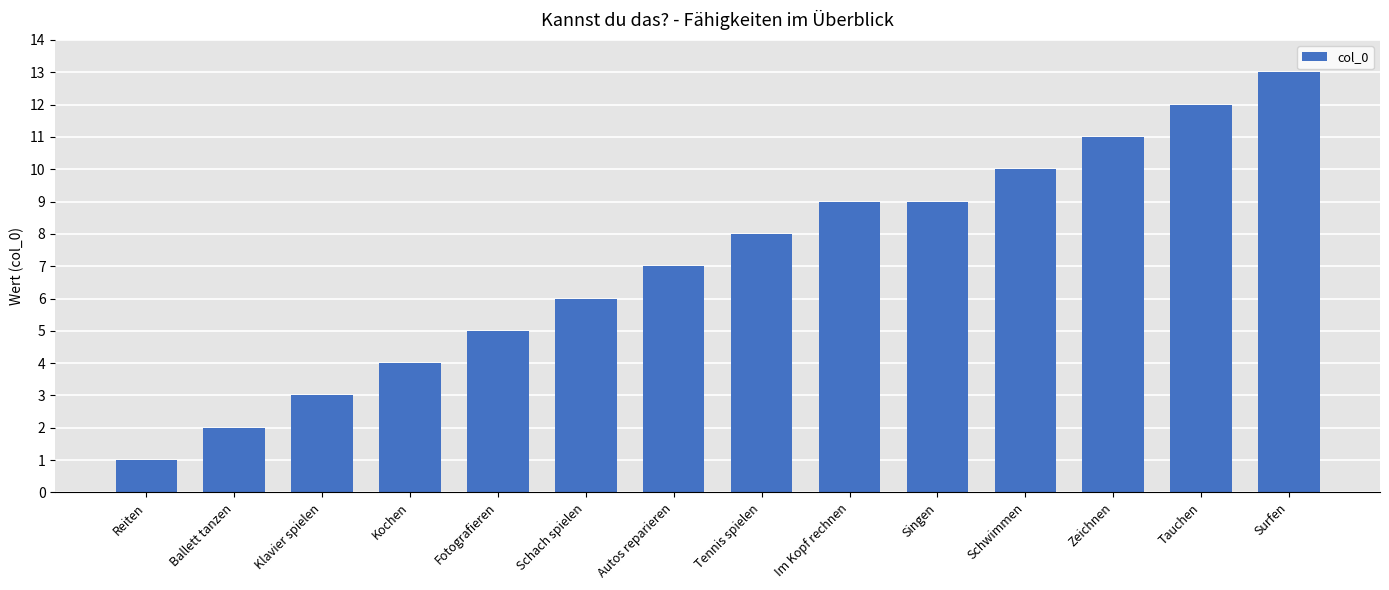

Approximately how many times larger is the value at Zeichnen compared to Klavier spielen?

3.7